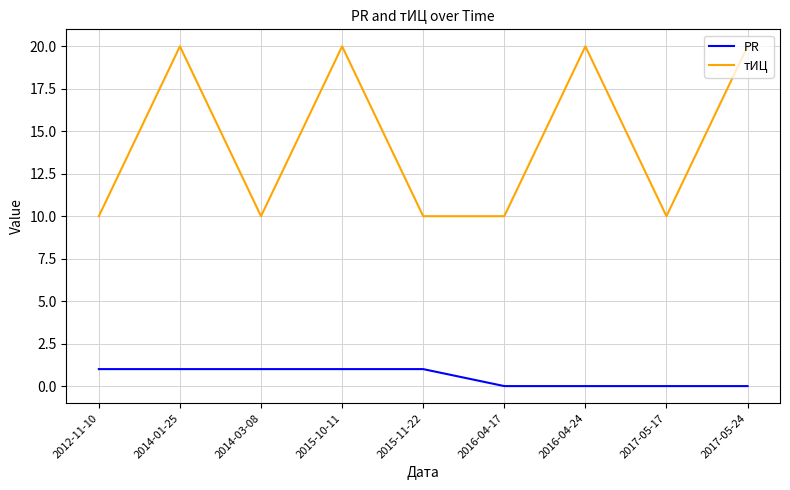

Which series has the largest range (max minus min)?

тИЦ